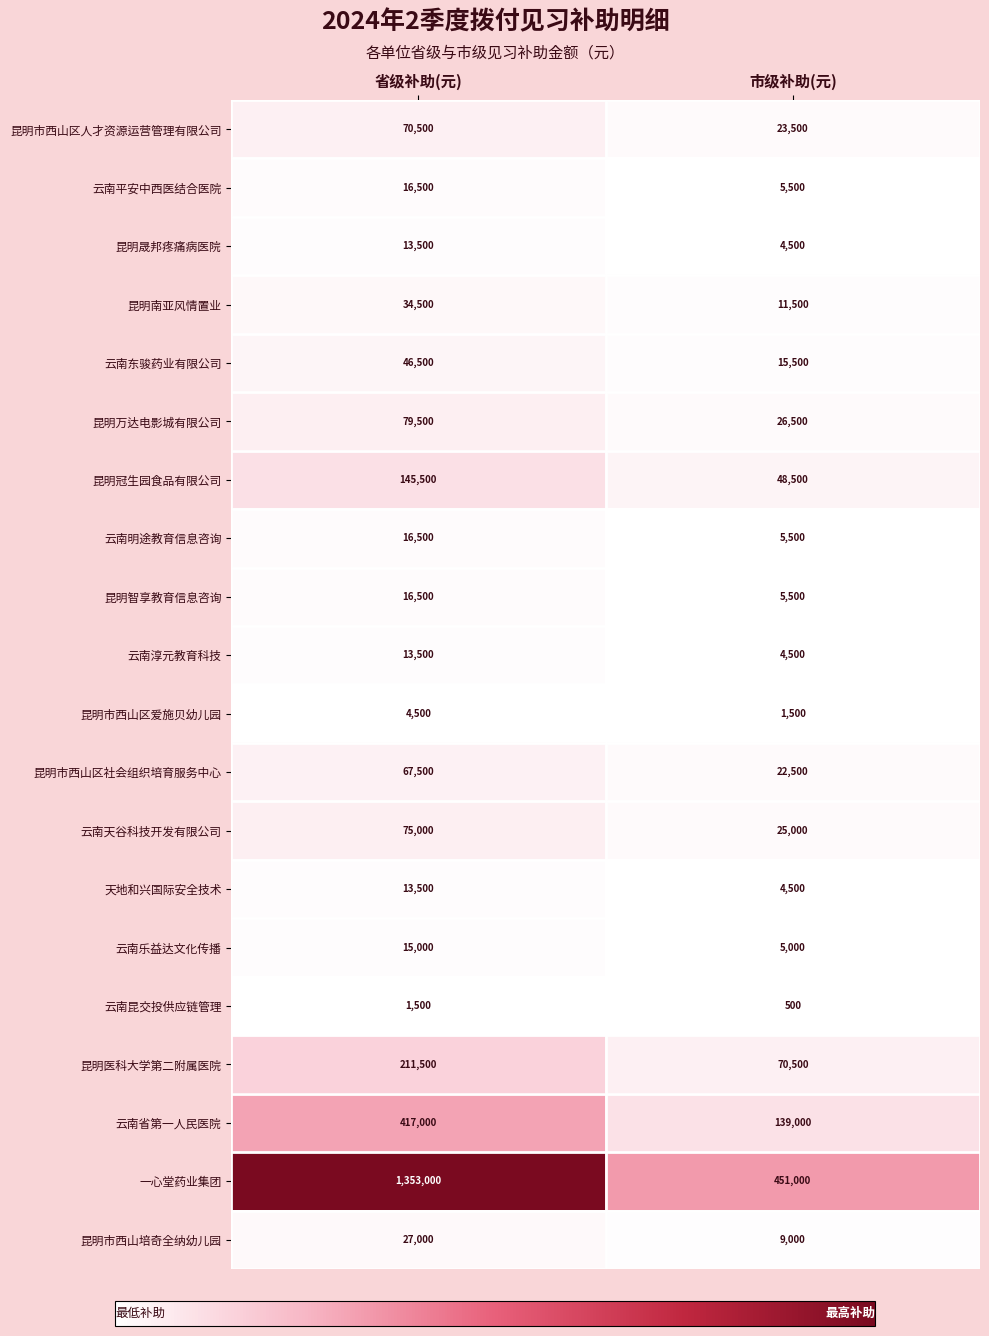

What is the difference between the maximum and minimum values in the 昆明市西山培奇全纳幼儿园 series?

18000